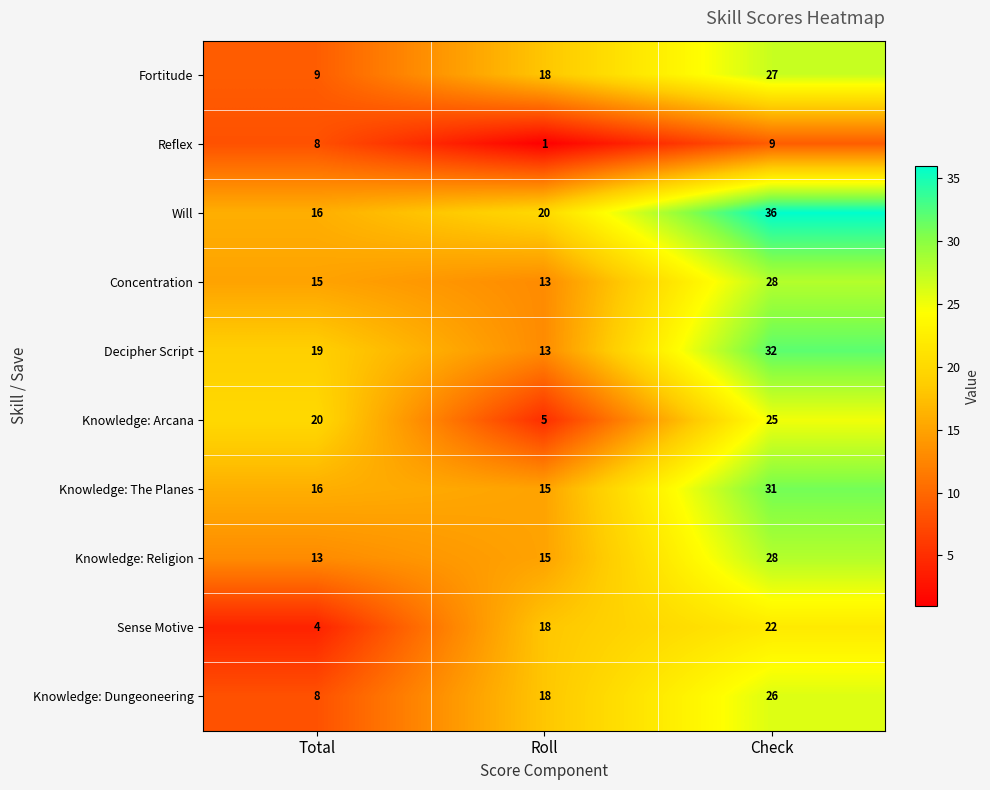

Read the Knowledge: Religion value at Total, to the nearest 10.

10